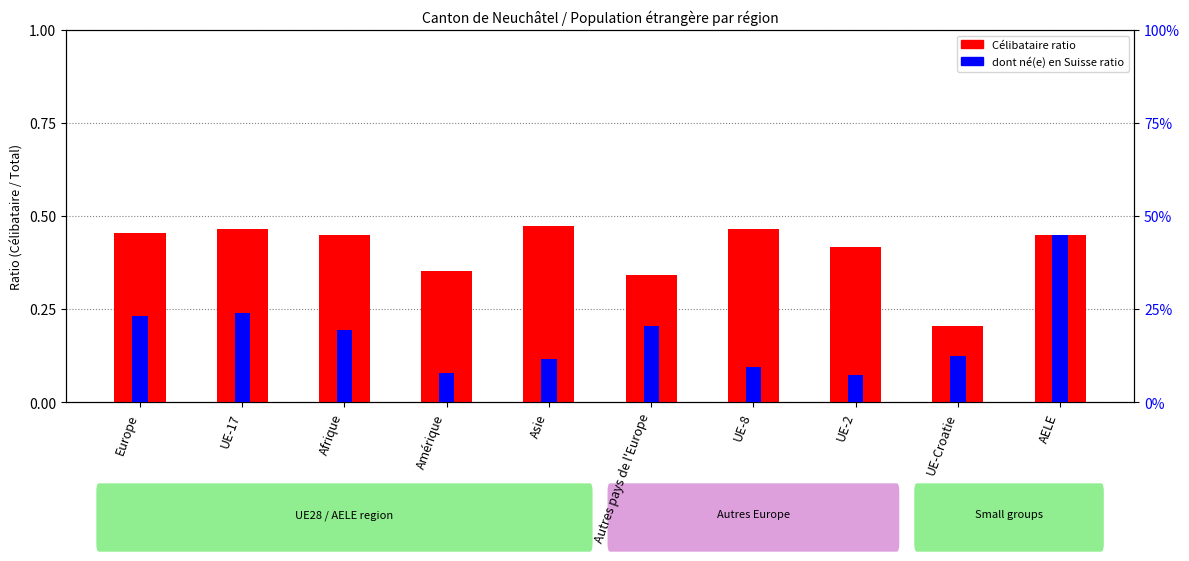

What is the approximate value of Célibataire ratio at AELE?

0.5